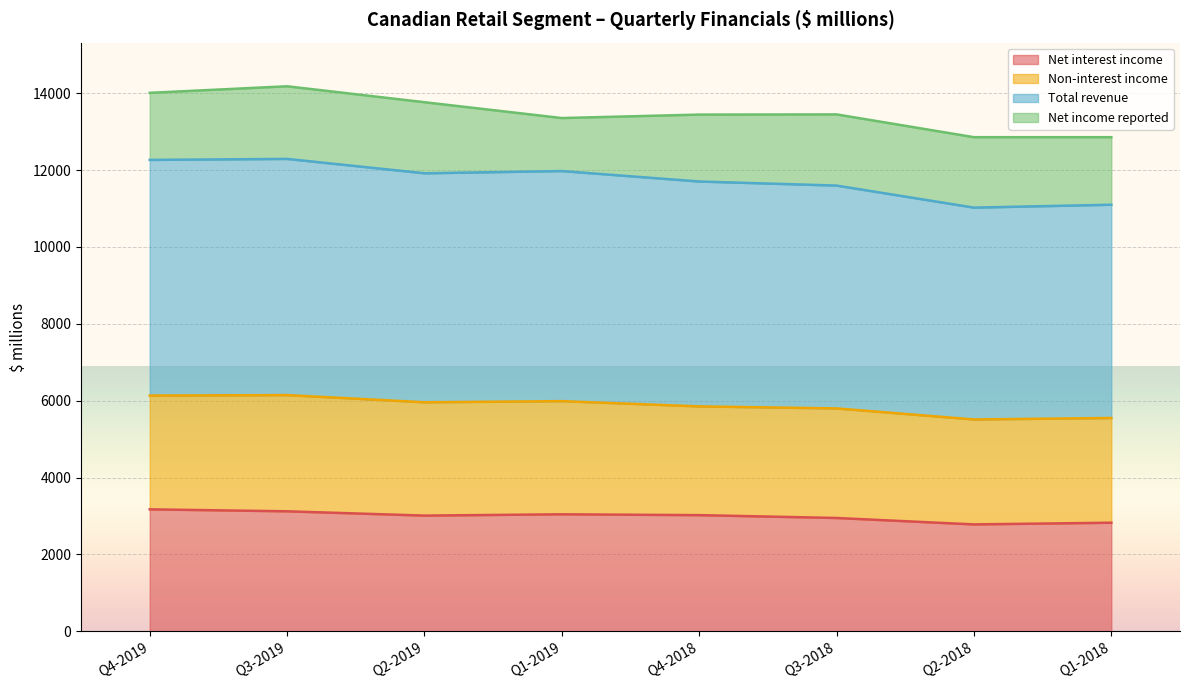

The Net interest income series shows 2948 at Q3-2018. True or false?

True